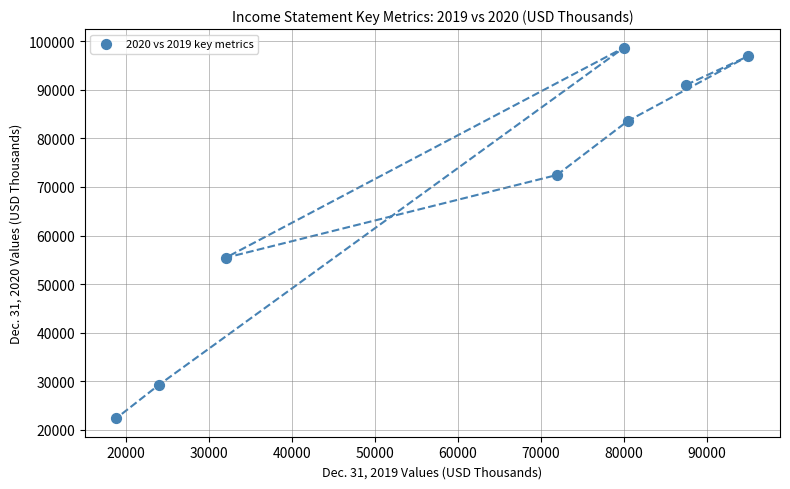

What Y value in the scatter plot is closest to 60537?

55418